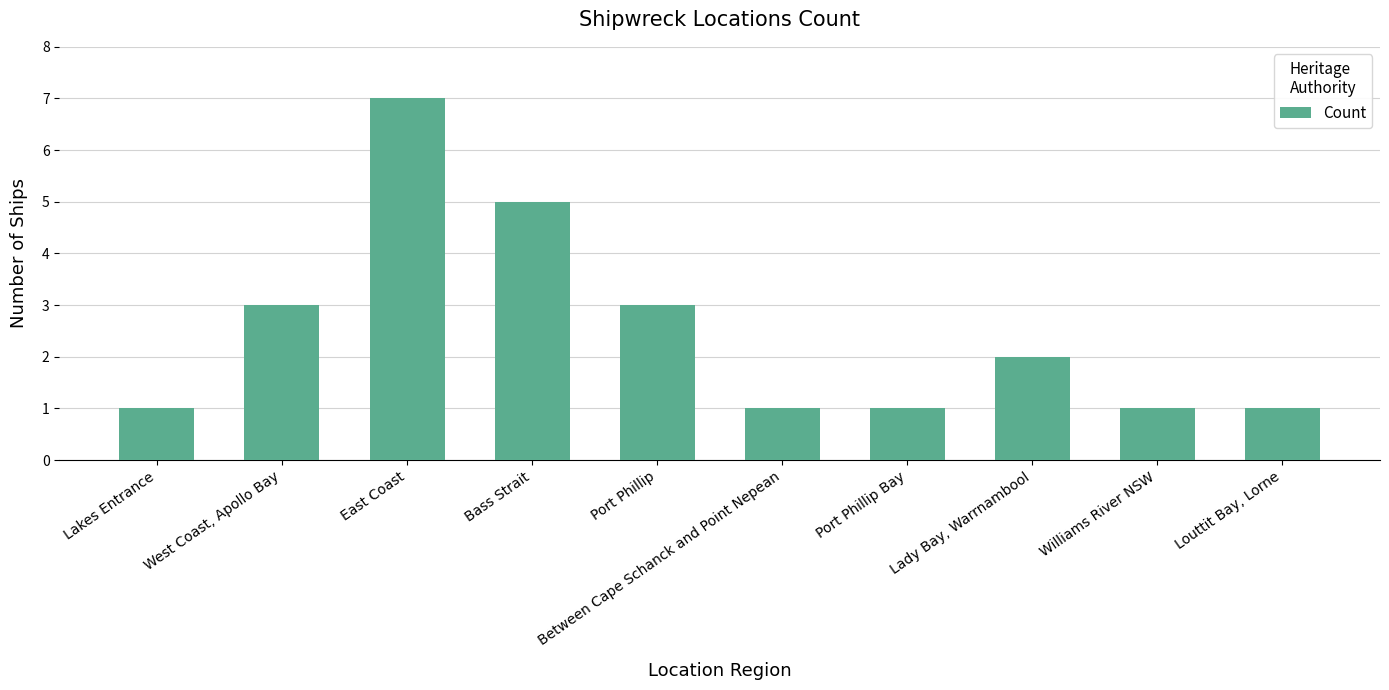

The chart shows a value of 0 at Between Cape Schanck and Point Nepean. True or false?

False